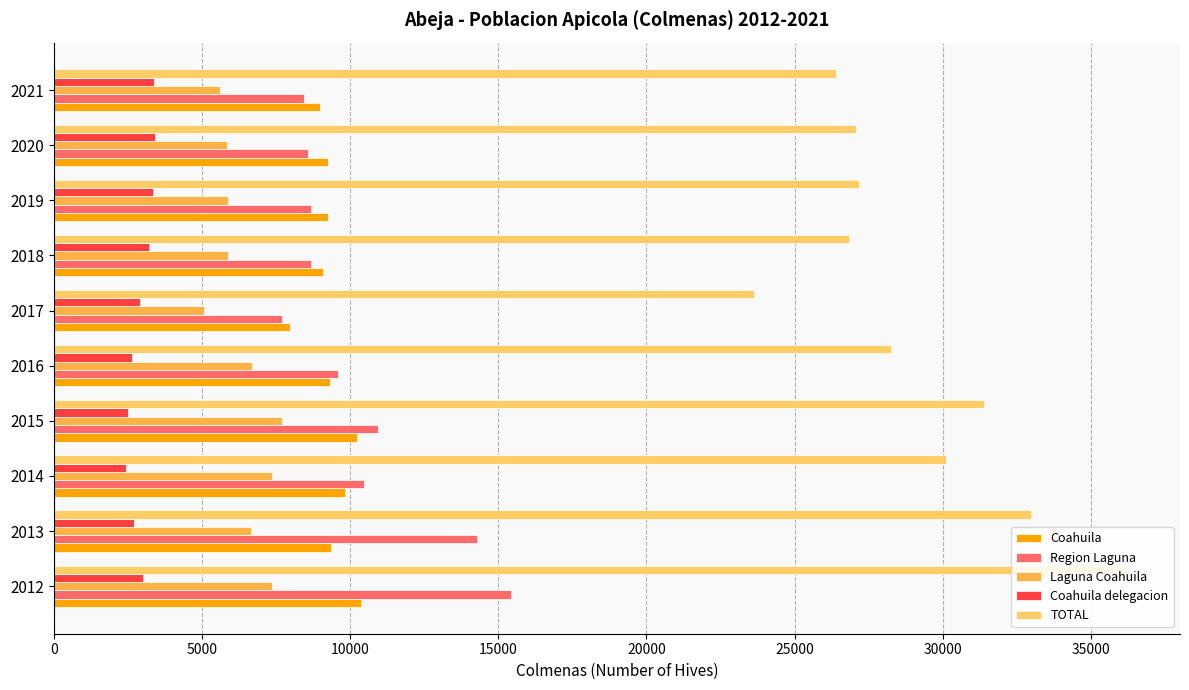

What is the average value of the Laguna Coahuila series?

6407